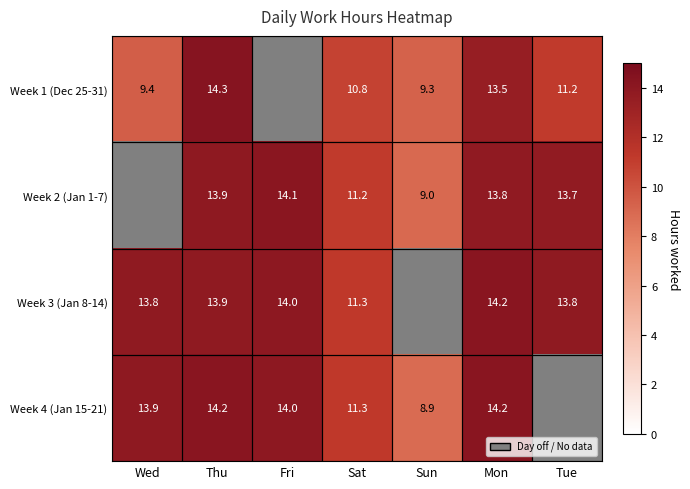

Is the value of Week 4 (Jan 15-21) at Sun greater than the value of Week 1 (Dec 25-31) at Tue?

No